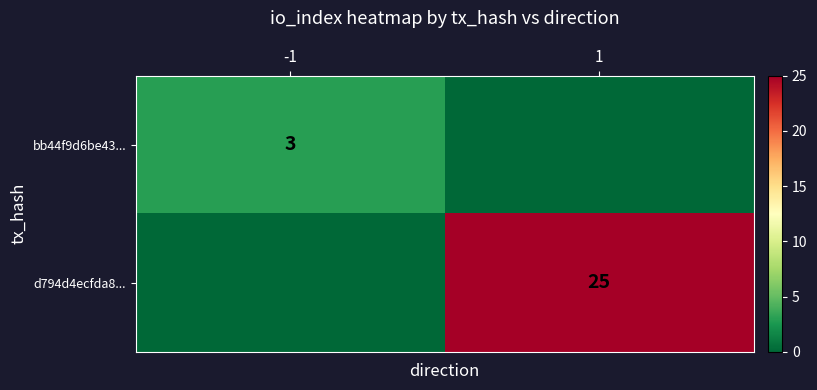

The value of bb44f9d6be43... at -1 is 1. True or false?

False